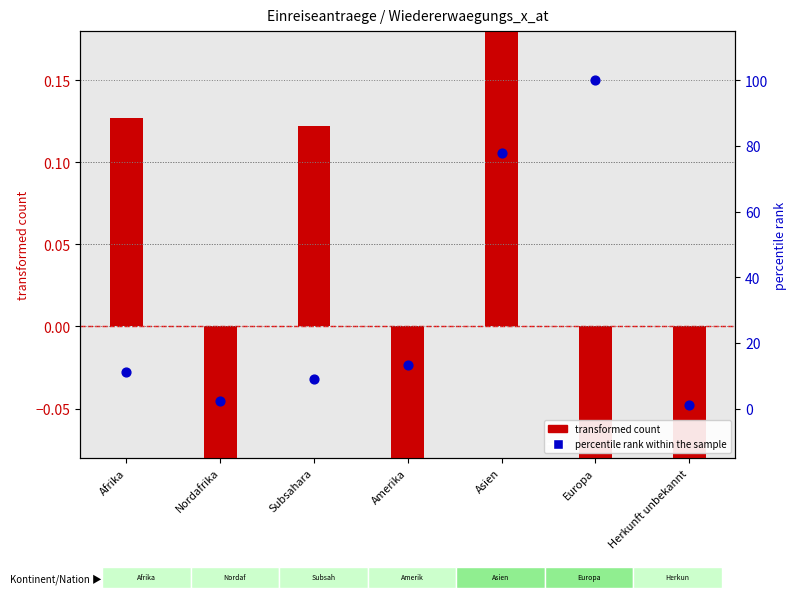

What are all the series names shown in the legend?

transformed count, percentile rank within the sample